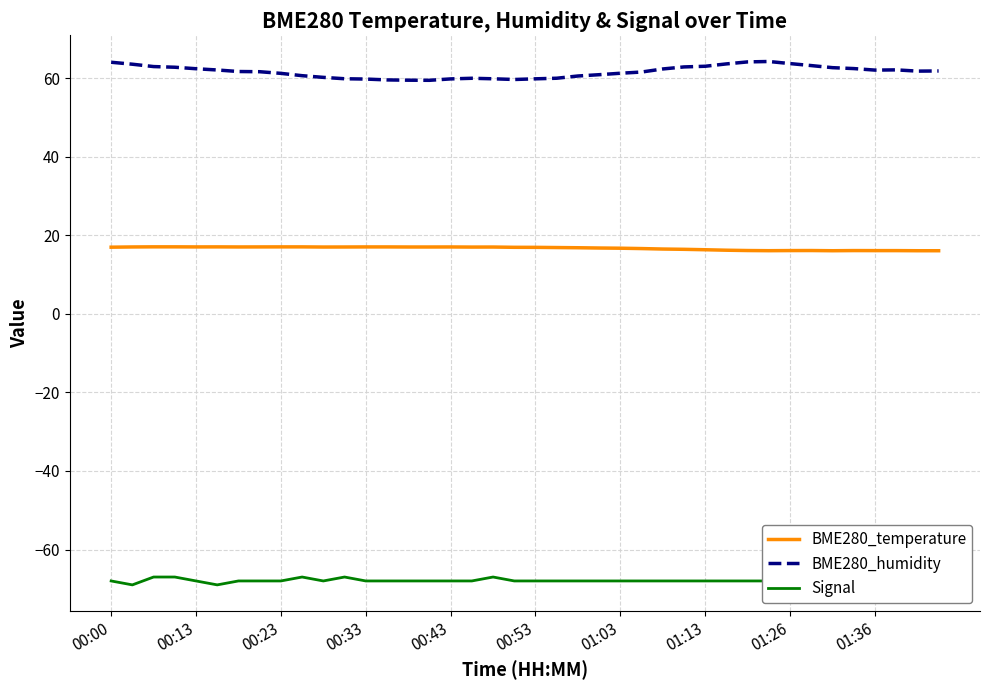

Which series has the largest range (max minus min)?

BME280_humidity